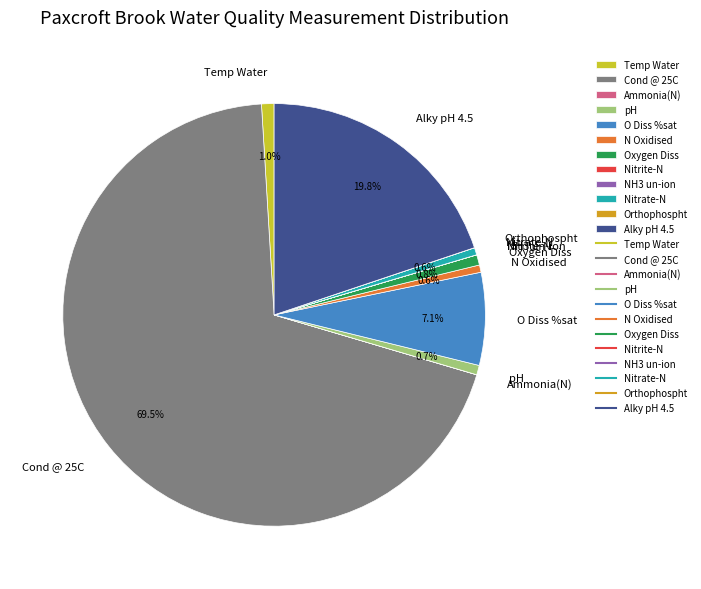

Which slice represents more than half of the pie?

Cond @ 25C